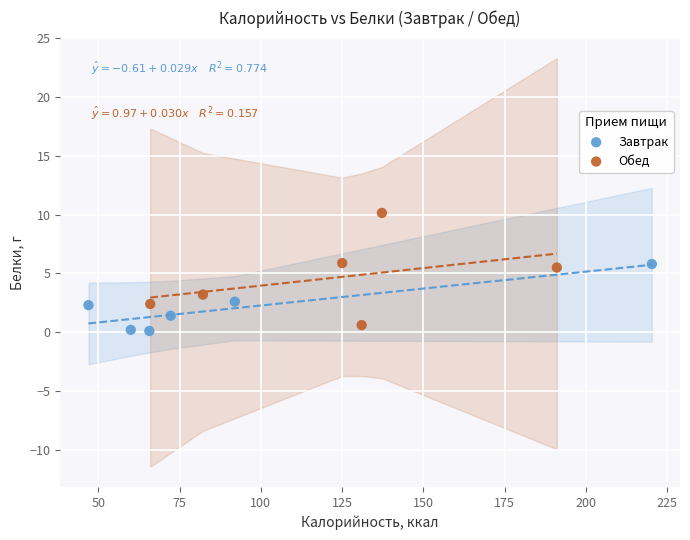

Which series contains the highest Y value?

Обед